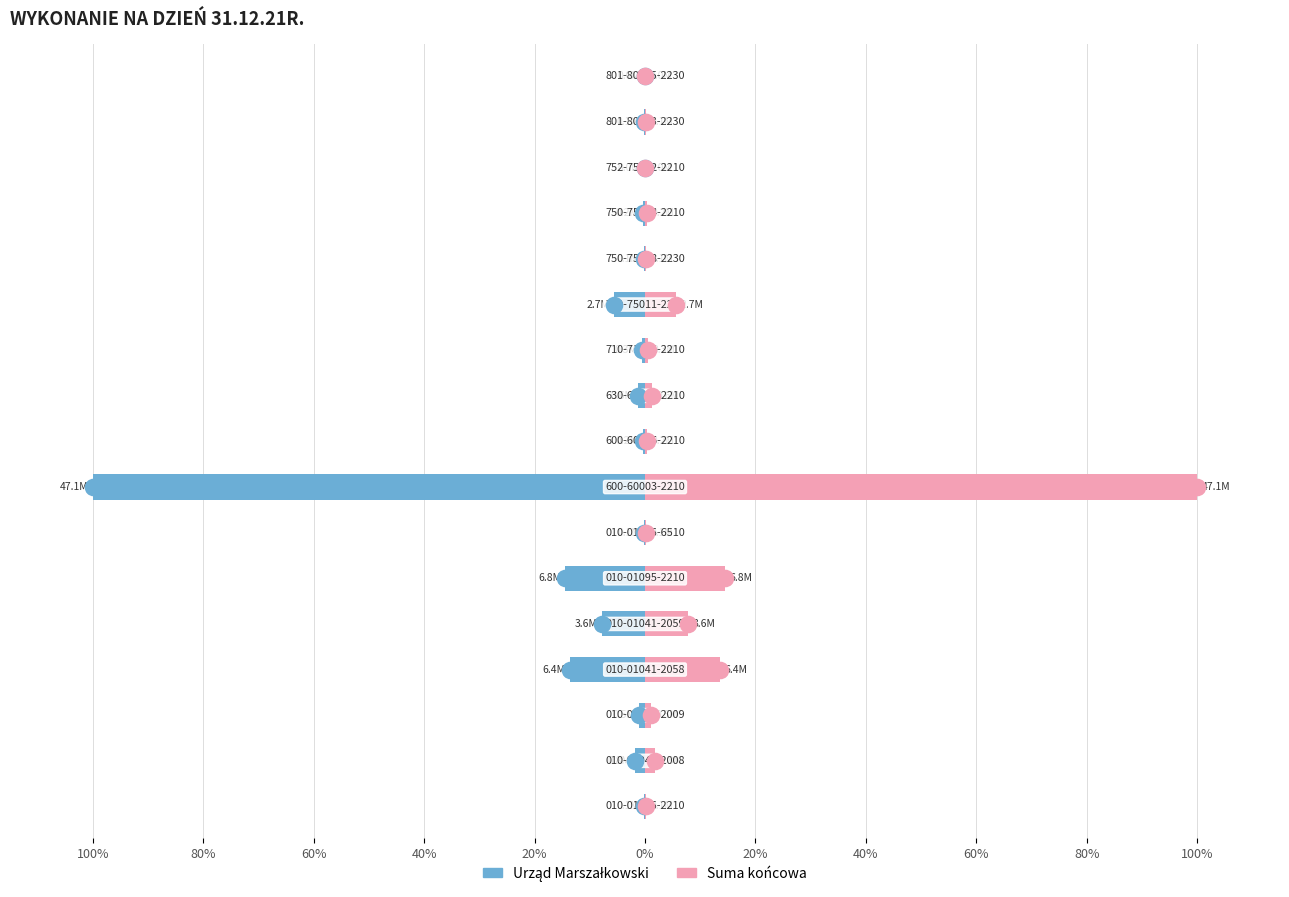

Which series contains the highest Y value?

Suma końcowa